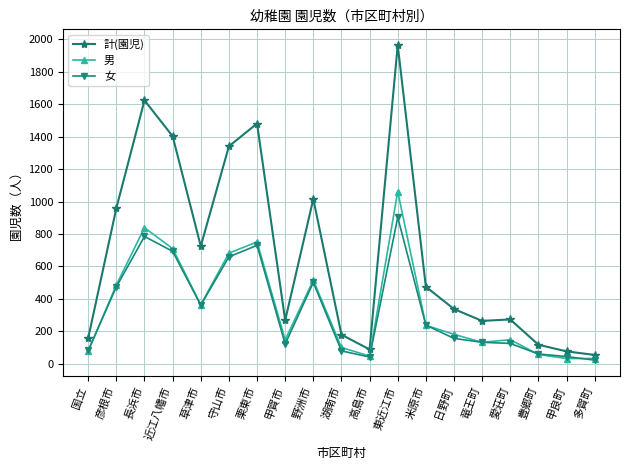

What is the maximum value for 男?

1062